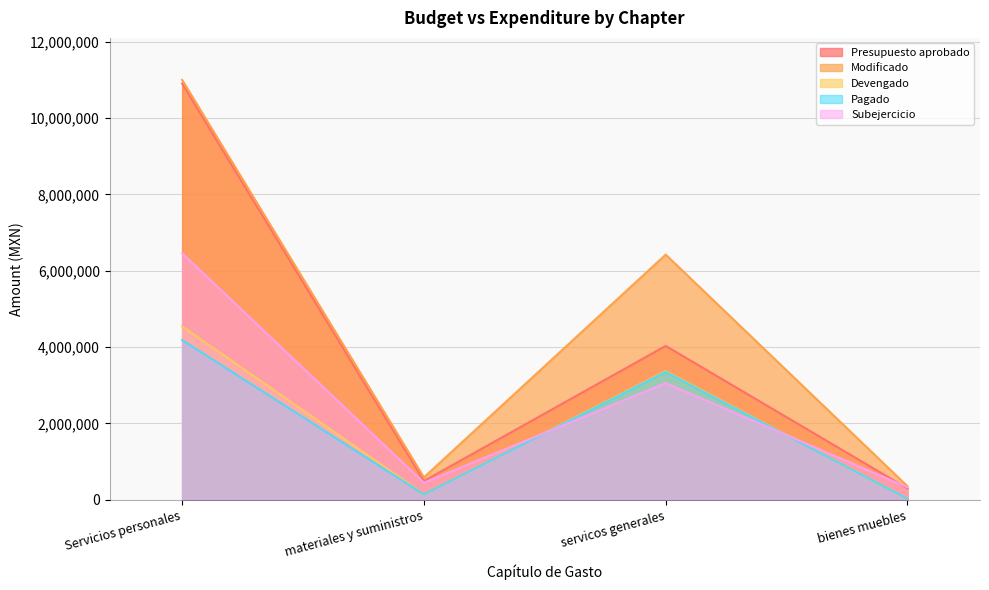

At which category is the sum across all series the highest?

Servicios personales